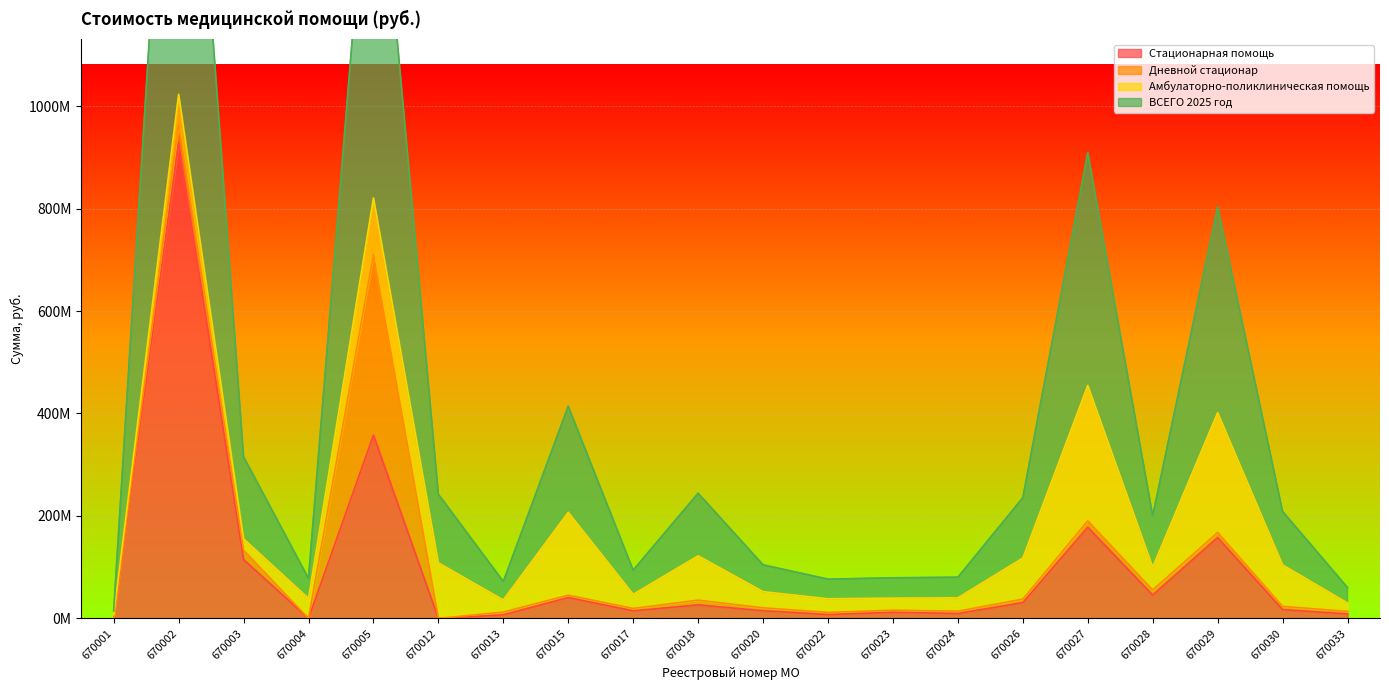

Where is the first local maximum for ВСЕГО 2025 год?

670002